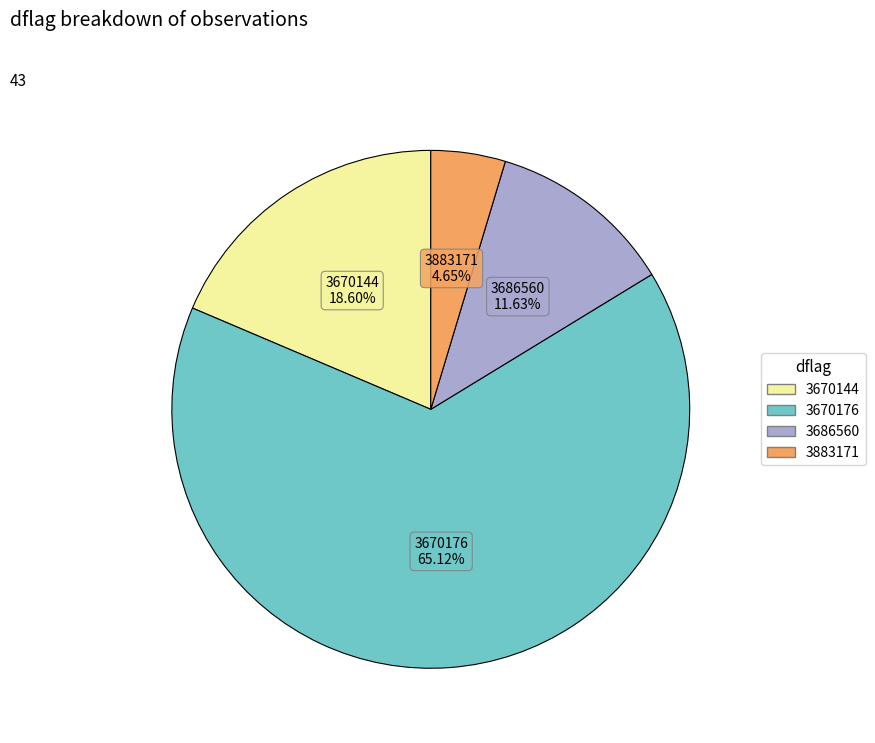

What is the ratio of the value at 3883171 to the value at 3686560?

0.4